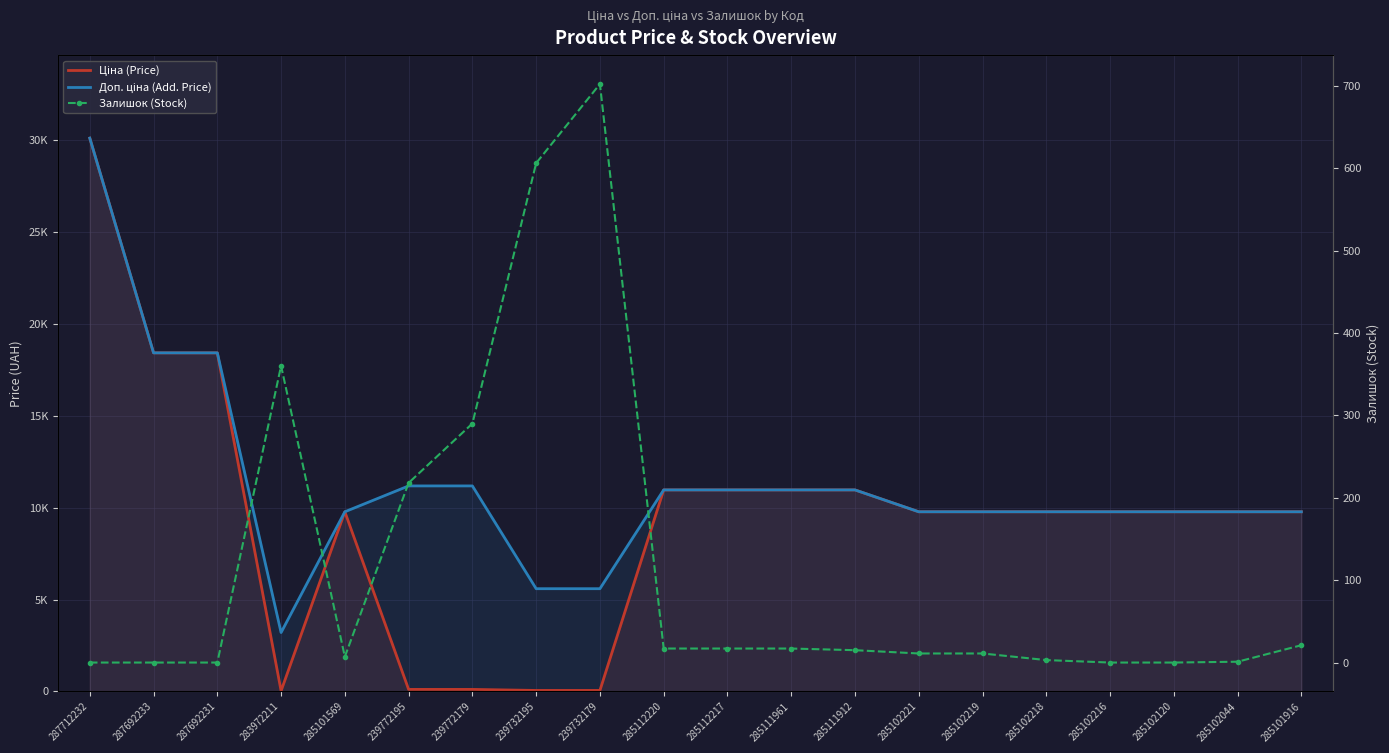

The Доп. ціна (Add. Price) series shows 10964.4 at 285112220. True or false?

True